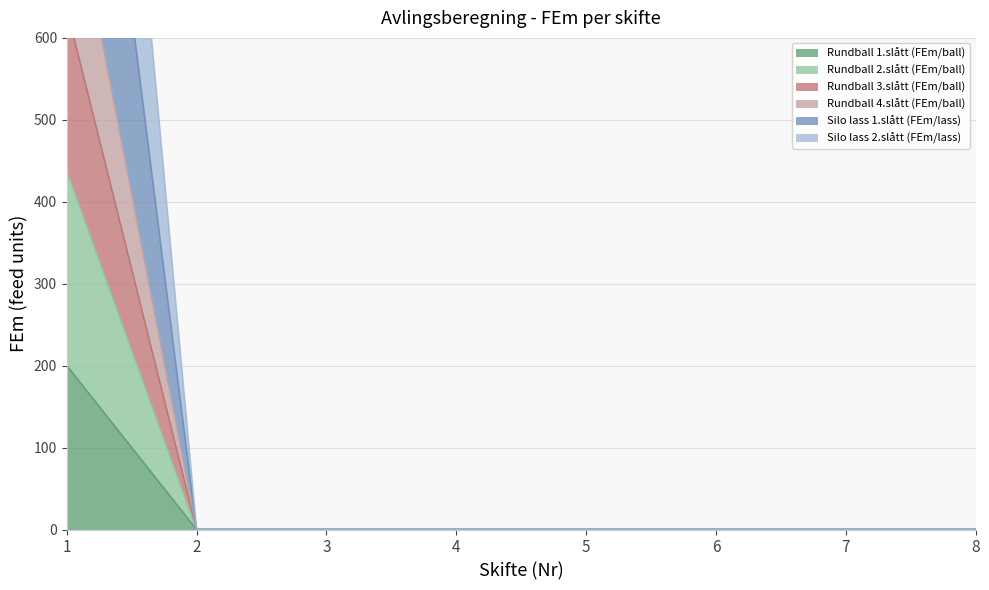

Reading right to left, transcribe all the data shown in this chart.

Rundball 1.slått (FEm/ball): 8=0.0	7=0.0	6=0.0	5=0.0	4=0.0	3=0.0	2=0.0	1=200.2
Rundball 2.slått (FEm/ball): 8=0.0	7=0.0	6=0.0	5=0.0	4=0.0	3=0.0	2=0.0	1=437.9
Rundball 3.slått (FEm/ball): 8=0.0	7=0.0	6=0.0	5=0.0	4=0.0	3=0.0	2=0.0	1=635.3
Rundball 4.slått (FEm/ball): 8=0.0	7=0.0	6=0.0	5=0.0	4=0.0	3=0.0	2=0.0	1=1725.1
Silo lass 1.slått (FEm/lass): 8=0.0	7=0.0	6=0.0	5=0.0	4=0.0	3=0.0	2=0.0	1=819.6
Silo lass 2.slått (FEm/lass): 8=0.0	7=0.0	6=0.0	5=0.0	4=0.0	3=0.0	2=0.0	1=1259.6